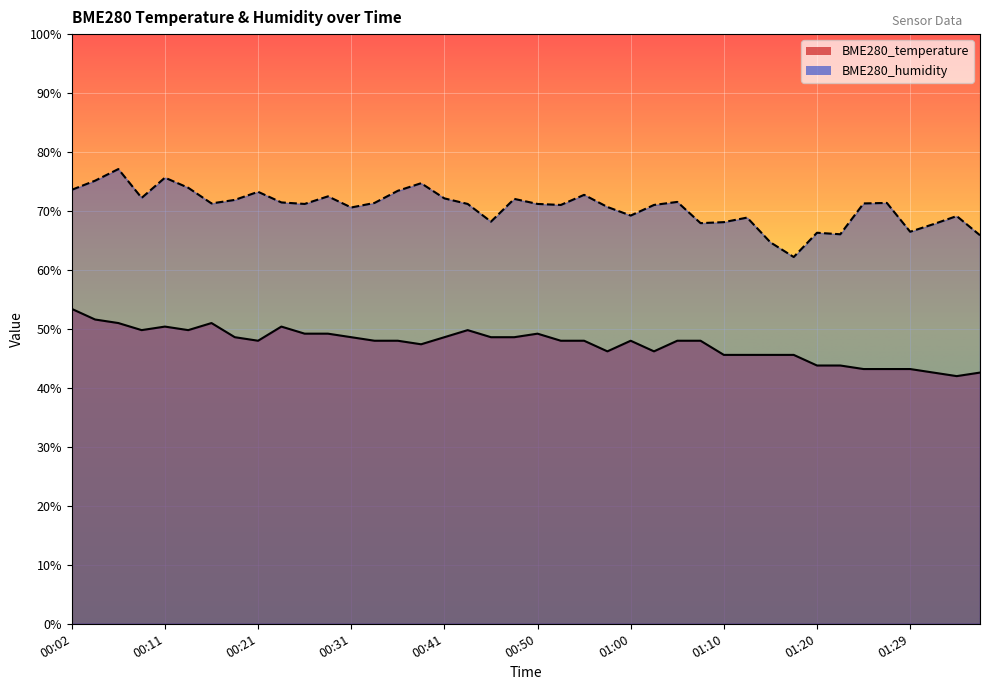

What is the minimum value for BME280_temperature?

42.0